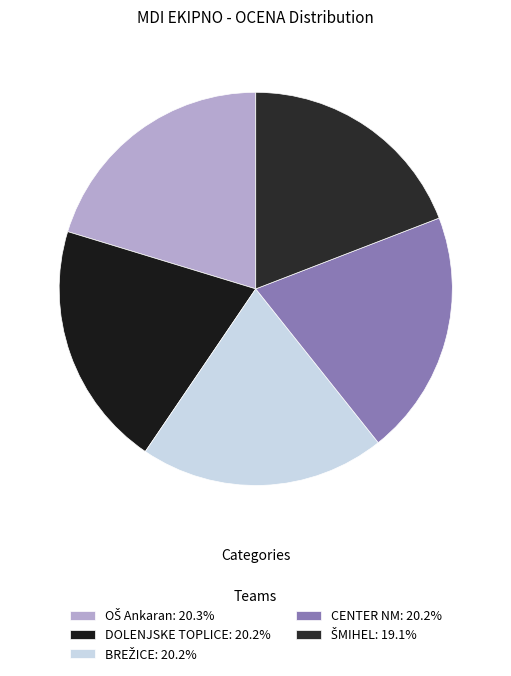

Combined, what portion of the pie is BREŽICE and DOLENJSKE TOPLICE?

40.4%